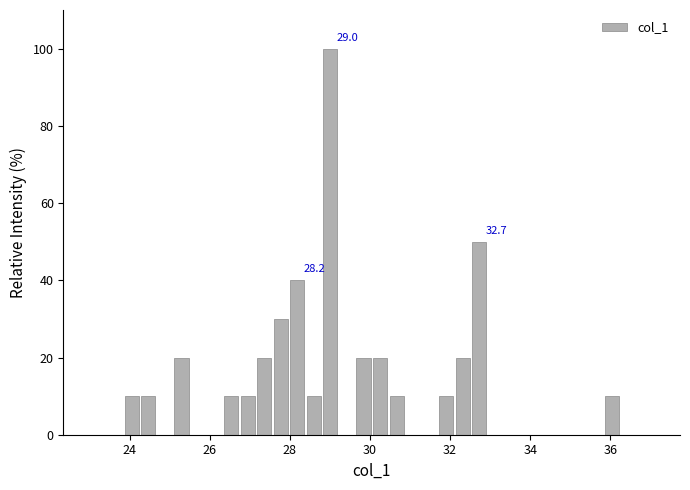

Around what value on the x-axis is the tallest bar? Give the approximate position of its centre, as read against the axis.

29.0